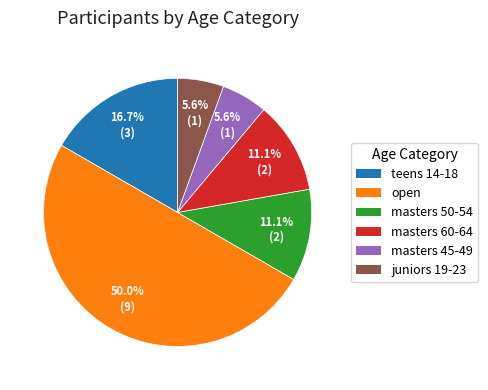

How many segments does this pie chart have?

6